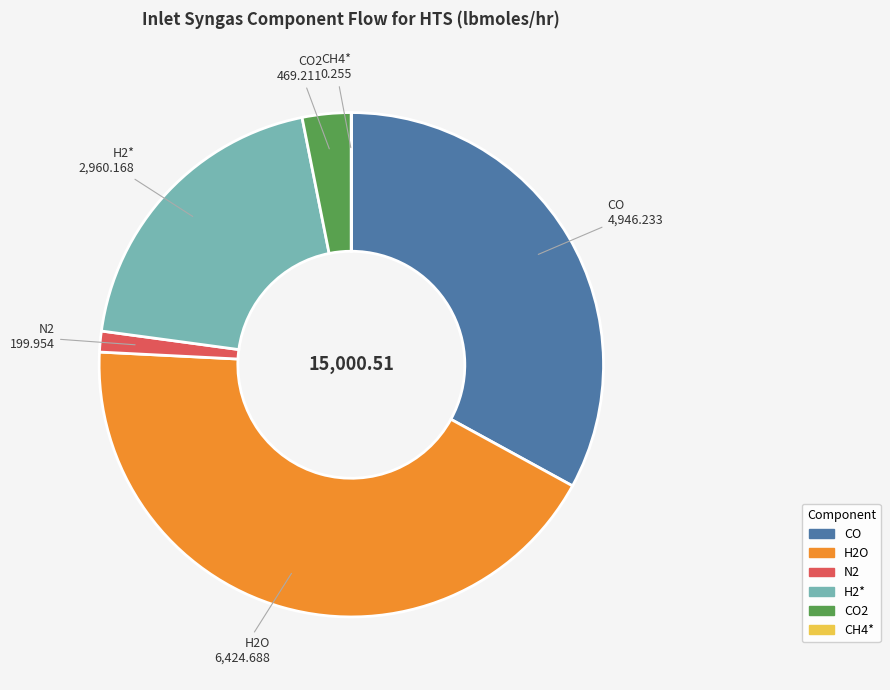

Which has a higher value, N2 or H2*?

H2*